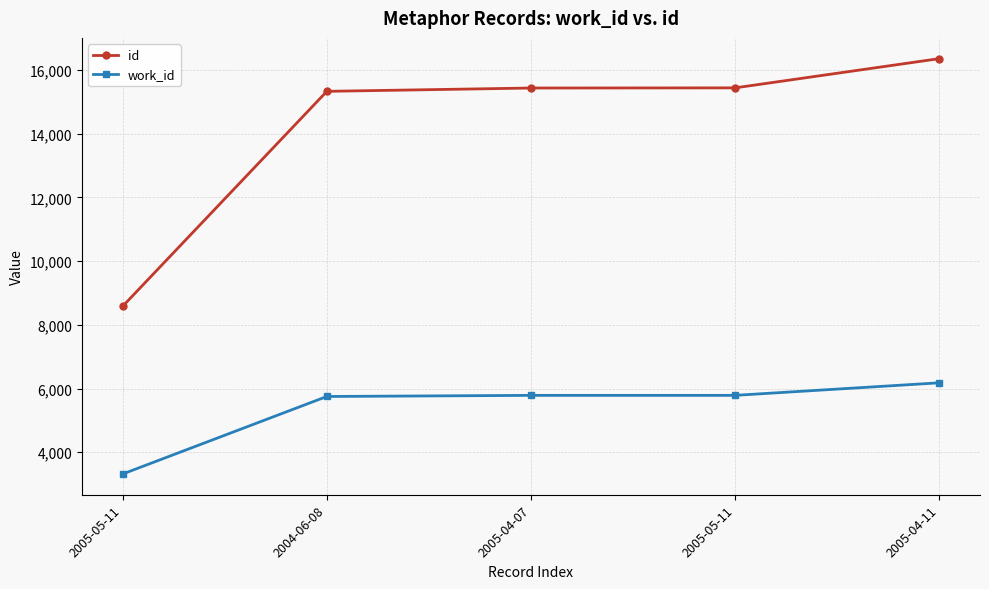

True or false: id has more than 1 points higher than both neighbors.

False